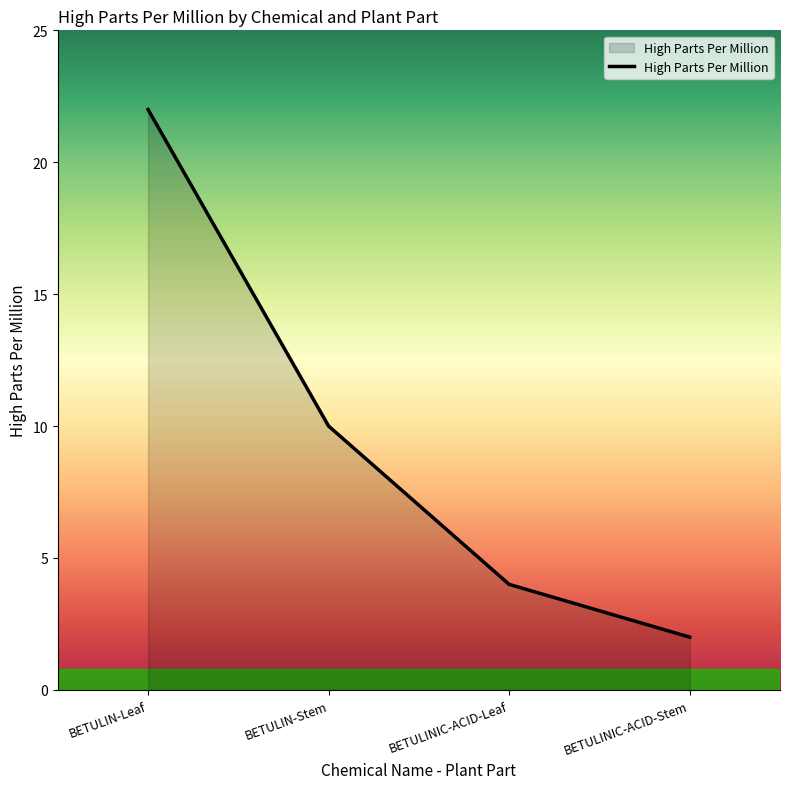

Reading left to right, what are all the values shown in this chart?

BETULIN-Leaf=22	BETULIN-Stem=10	BETULINIC-ACID-Leaf=4	BETULINIC-ACID-Stem=2